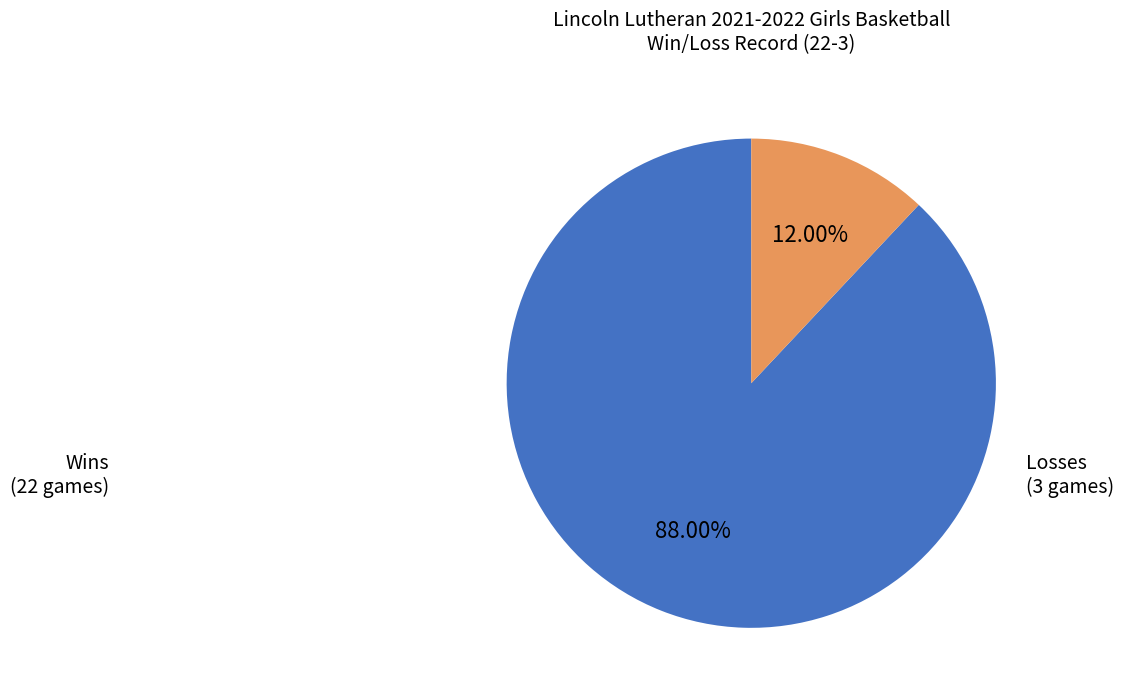

Is there any slice that represents more than half of the pie?

Yes